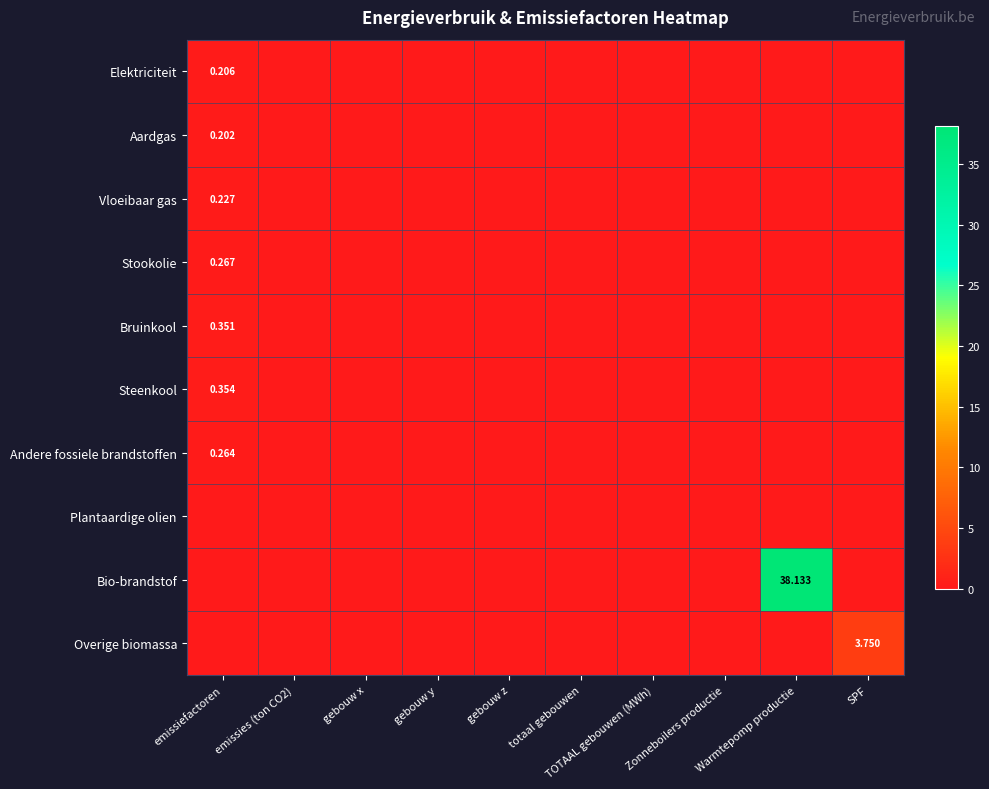

Count the Andere fossiele brandstoffen values in the range 0 to 1.

10